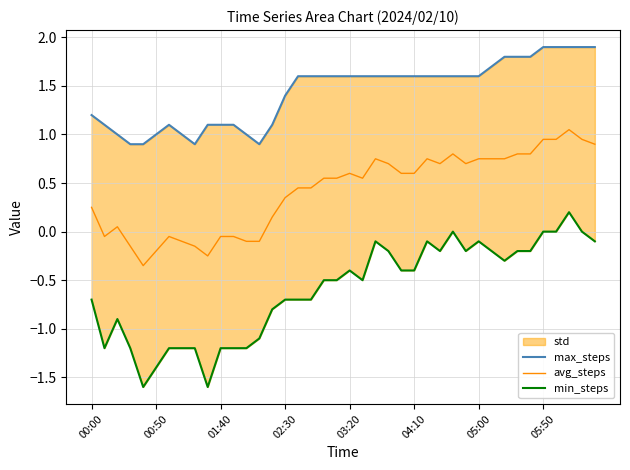

Where does the avg_steps series first go above 0?

00:00